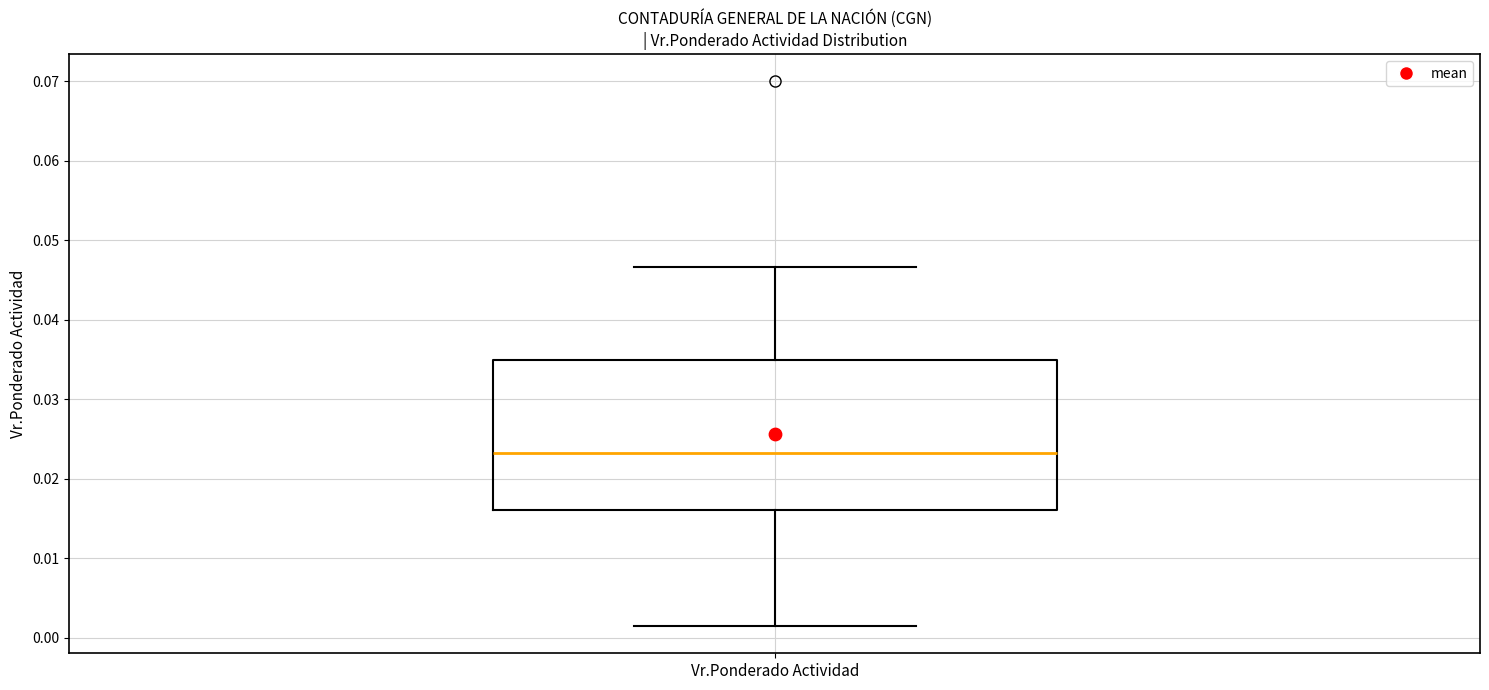

Transcribe this box plot: give where the median line is, the range the box spans, and where the two whiskers end, as read against the y-axis. The values are not printed on the chart, so give them approximately, as read against the axis.

median 0.023, box 0.016 to 0.035, whiskers 0.002 to 0.047